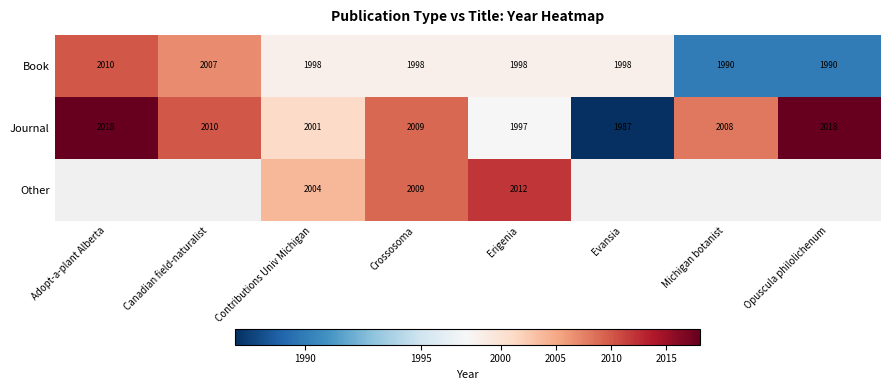

Is the value of Book at Canadian field-naturalist greater than the value of Journal at Evansia?

Yes